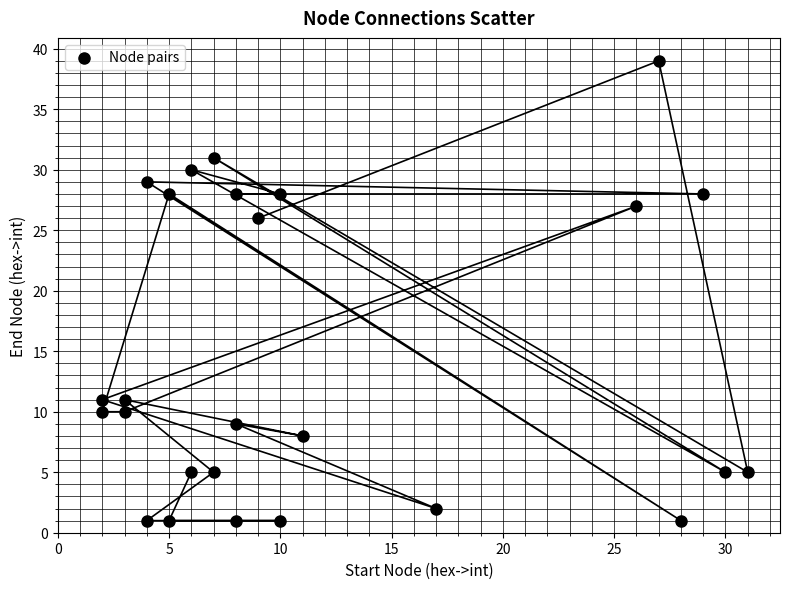

What is the range of X values (max minus min)?

29